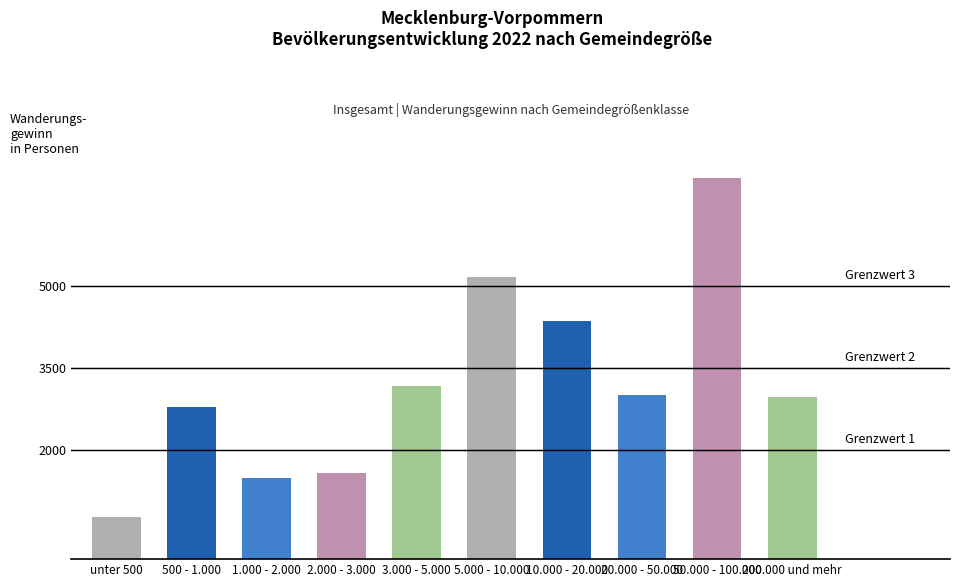

Is it true that the value at 500 - 1.000 is 4447?

False